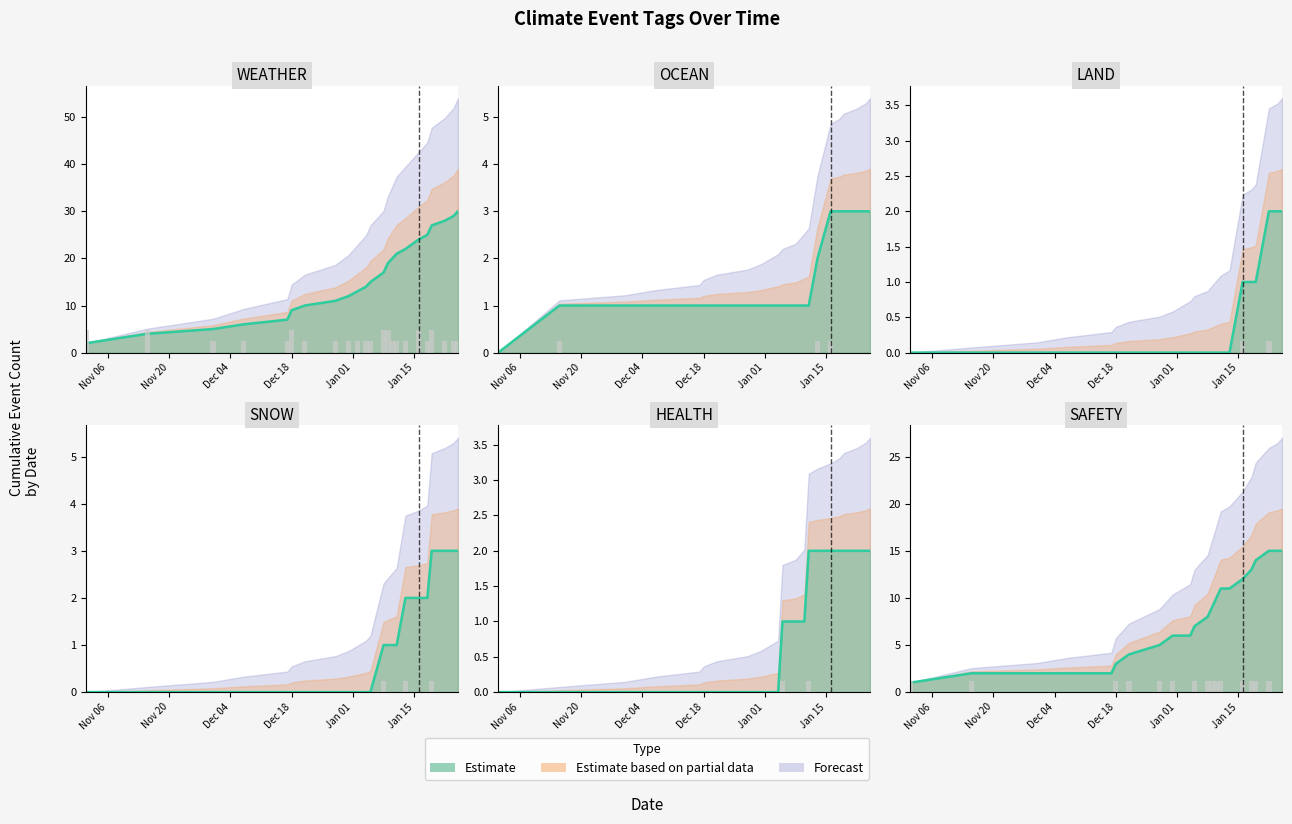

Is it true that LAND equals 0.1 at Dec 18?

False